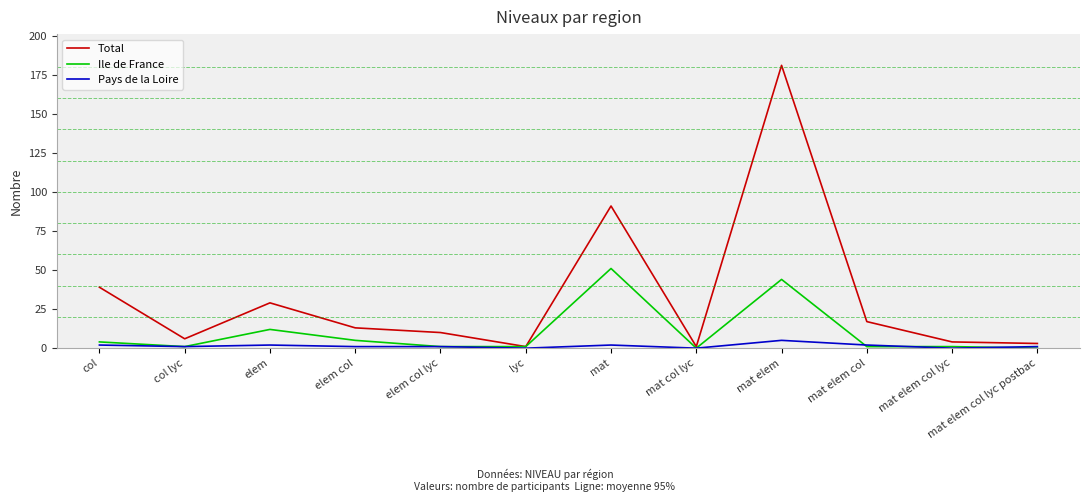

Reading right to left, extract all data points from this chart.

Total: mat elem col lyc postbac=3	mat elem col lyc=4	mat elem col=17	mat elem=181	mat col lyc=1	mat=91	lyc=1	elem col lyc=10	elem col=13	elem=29	col lyc=6	col=39
Ile de France: mat elem col lyc postbac=0	mat elem col lyc=1	mat elem col=1	mat elem=44	mat col lyc=0	mat=51	lyc=1	elem col lyc=1	elem col=5	elem=12	col lyc=1	col=4
Pays de la Loire: mat elem col lyc postbac=1	mat elem col lyc=0	mat elem col=2	mat elem=5	mat col lyc=0	mat=2	lyc=0	elem col lyc=1	elem col=1	elem=2	col lyc=1	col=2